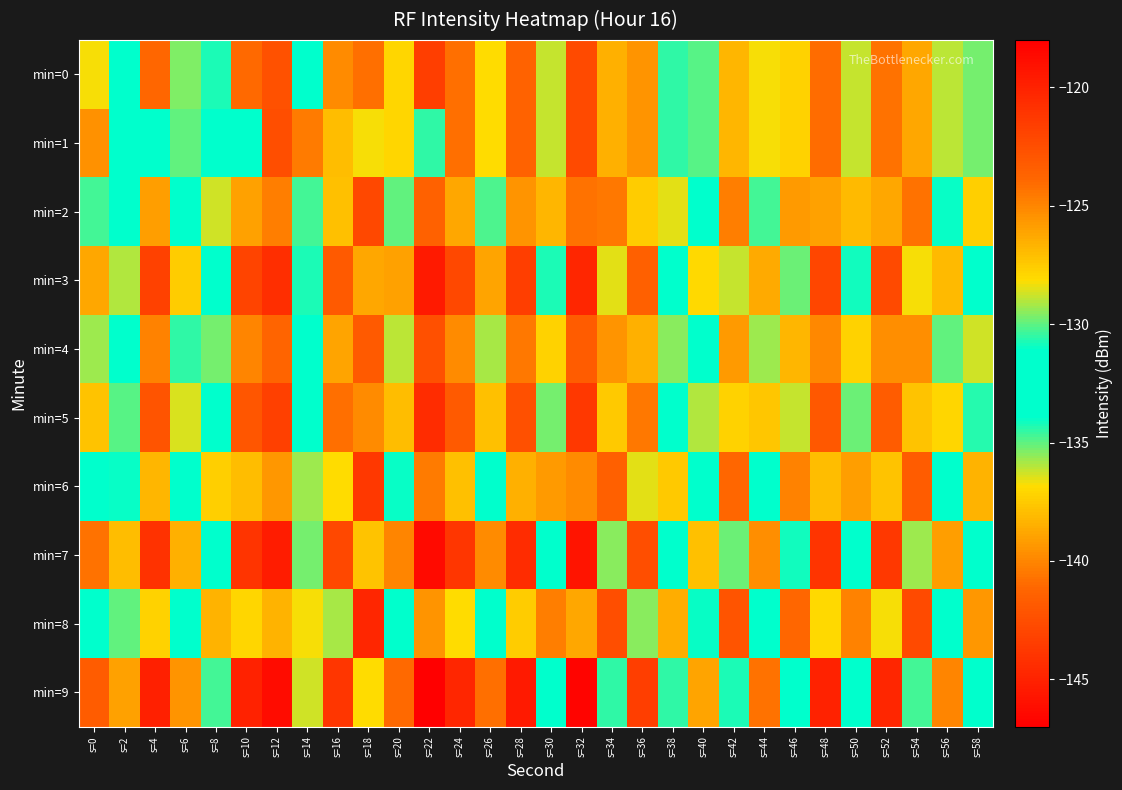

How many series are shown in this chart?

10